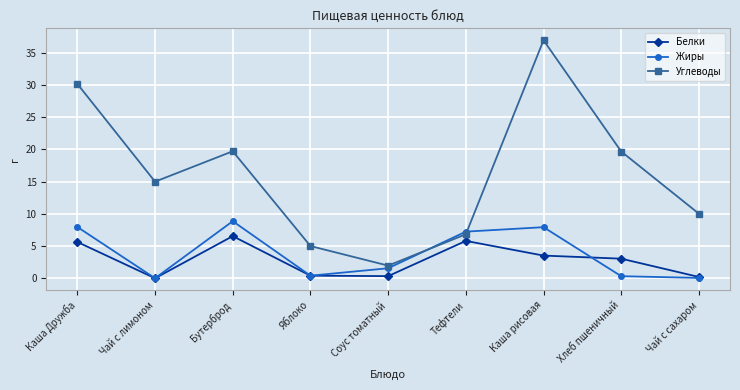

Where does the Углеводы series first go above 15?

Каша Дружба